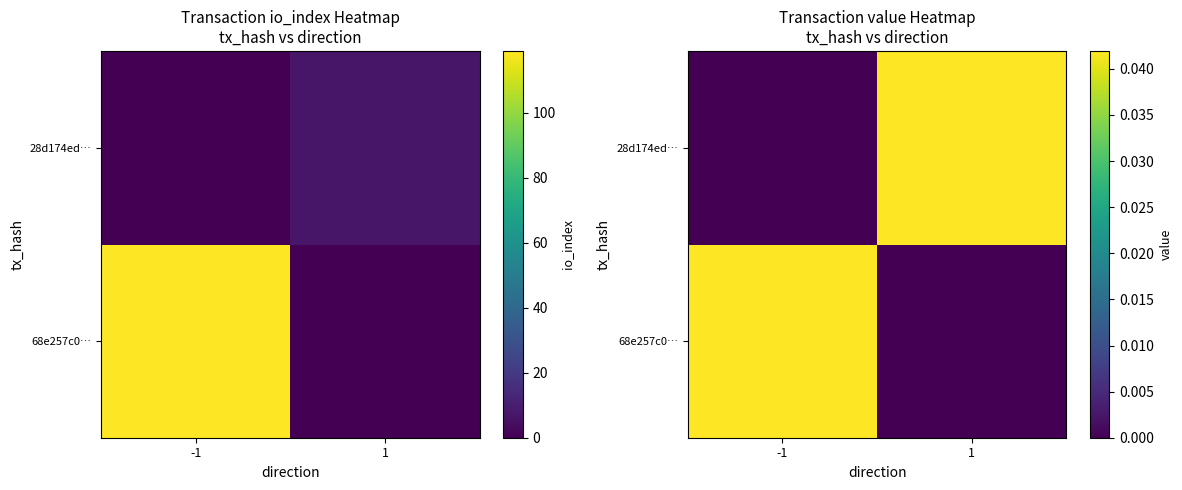

Which series changed the most between -1 and 1?

68e257c0…